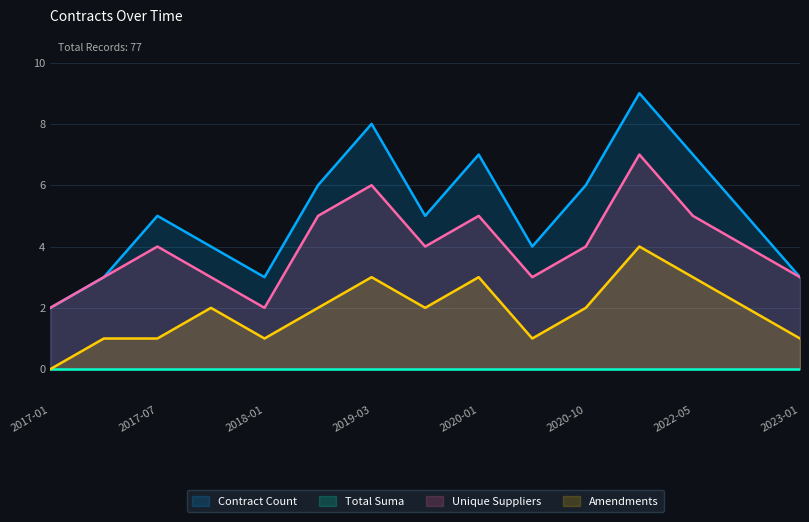

What is the average value of the Amendments series?

2